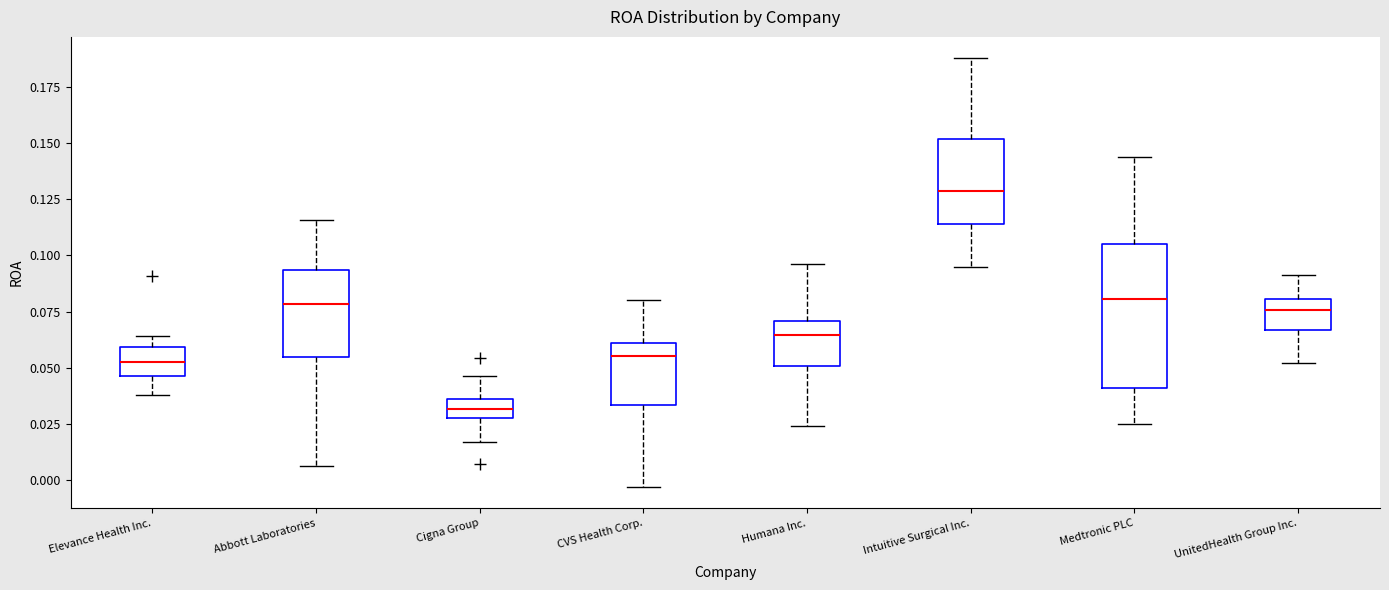

Where does the lower whisker of the box for CVS Health Corp. end on the y-axis? The values are not printed on the chart, so give them approximately, as read against the axis.

-0.005